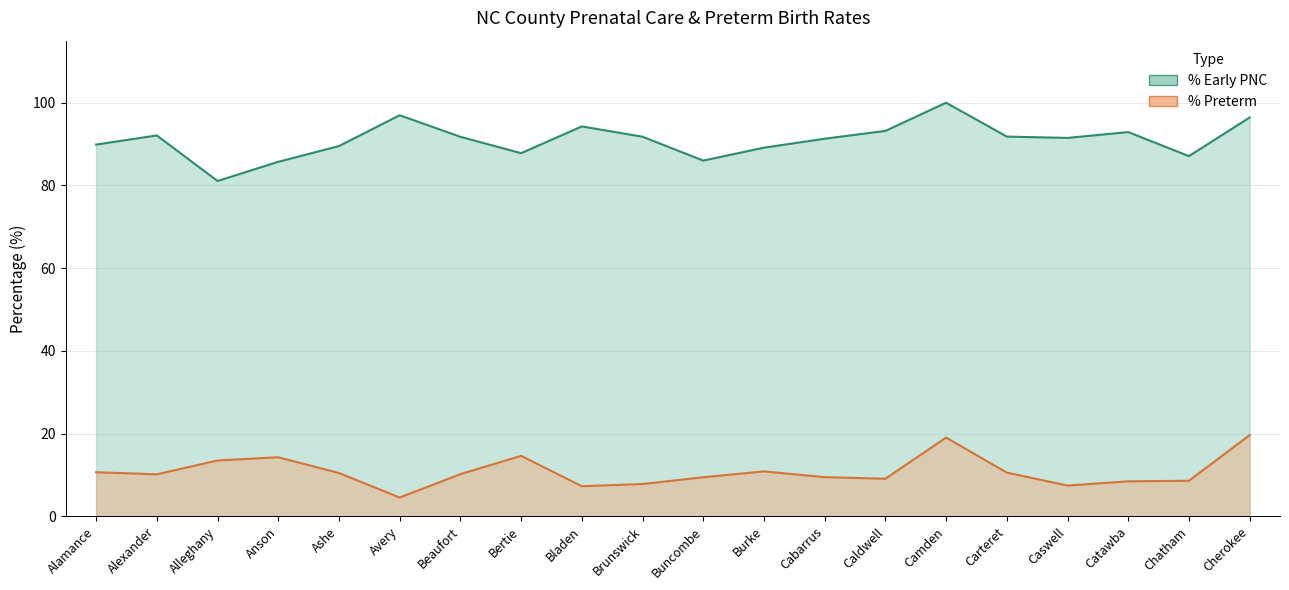

True or false: % Early PNC and % Preterm intersect in this chart.

False